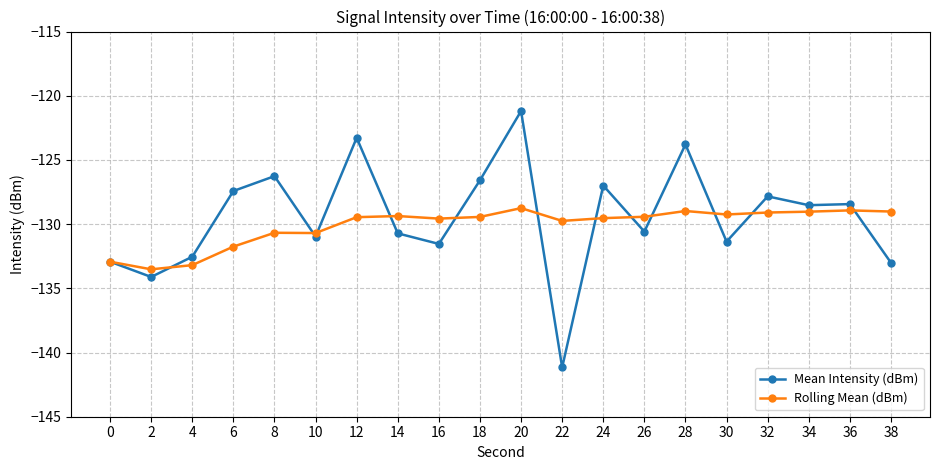

In Rolling Mean (dBm), how many points are higher than both neighbors (excluding endpoints)?

5